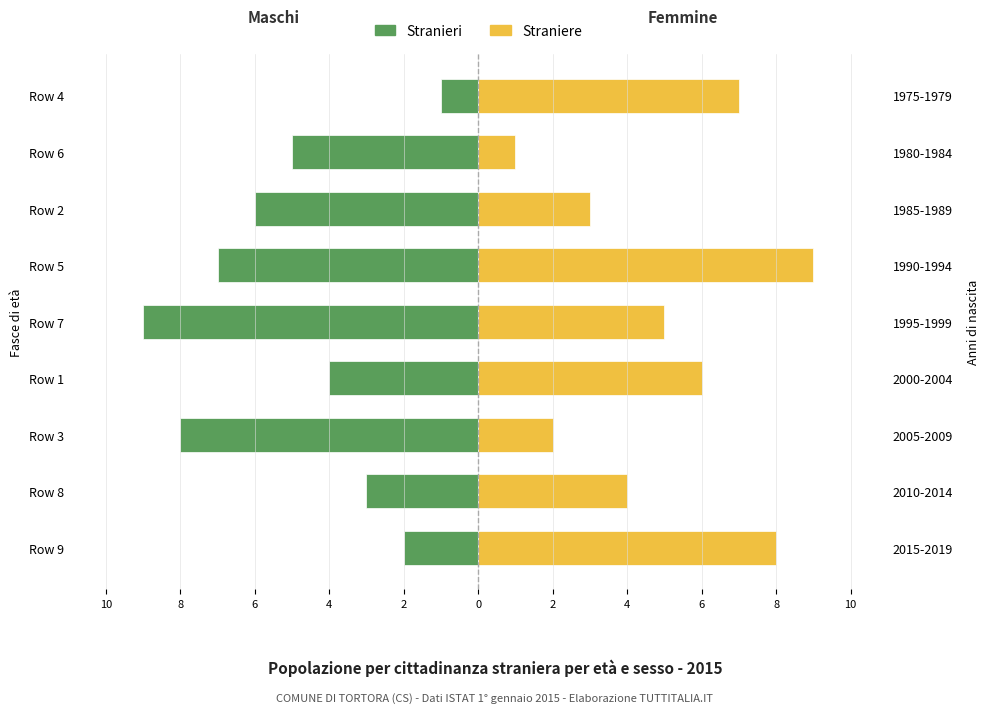

Between Row 9 and Row 6, which is larger?

Row 9